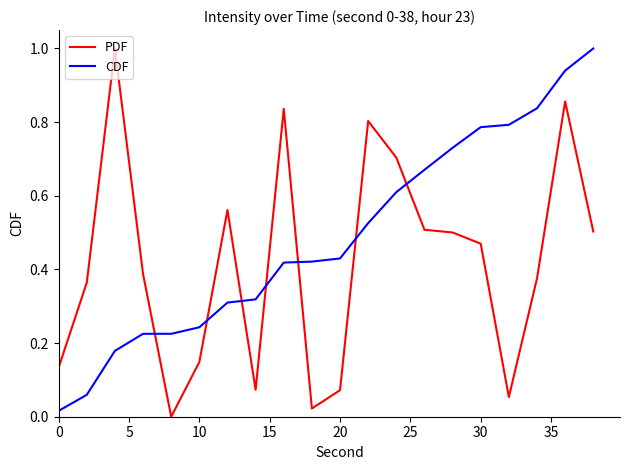

Does the chart display data point markers on the line(s)?

No